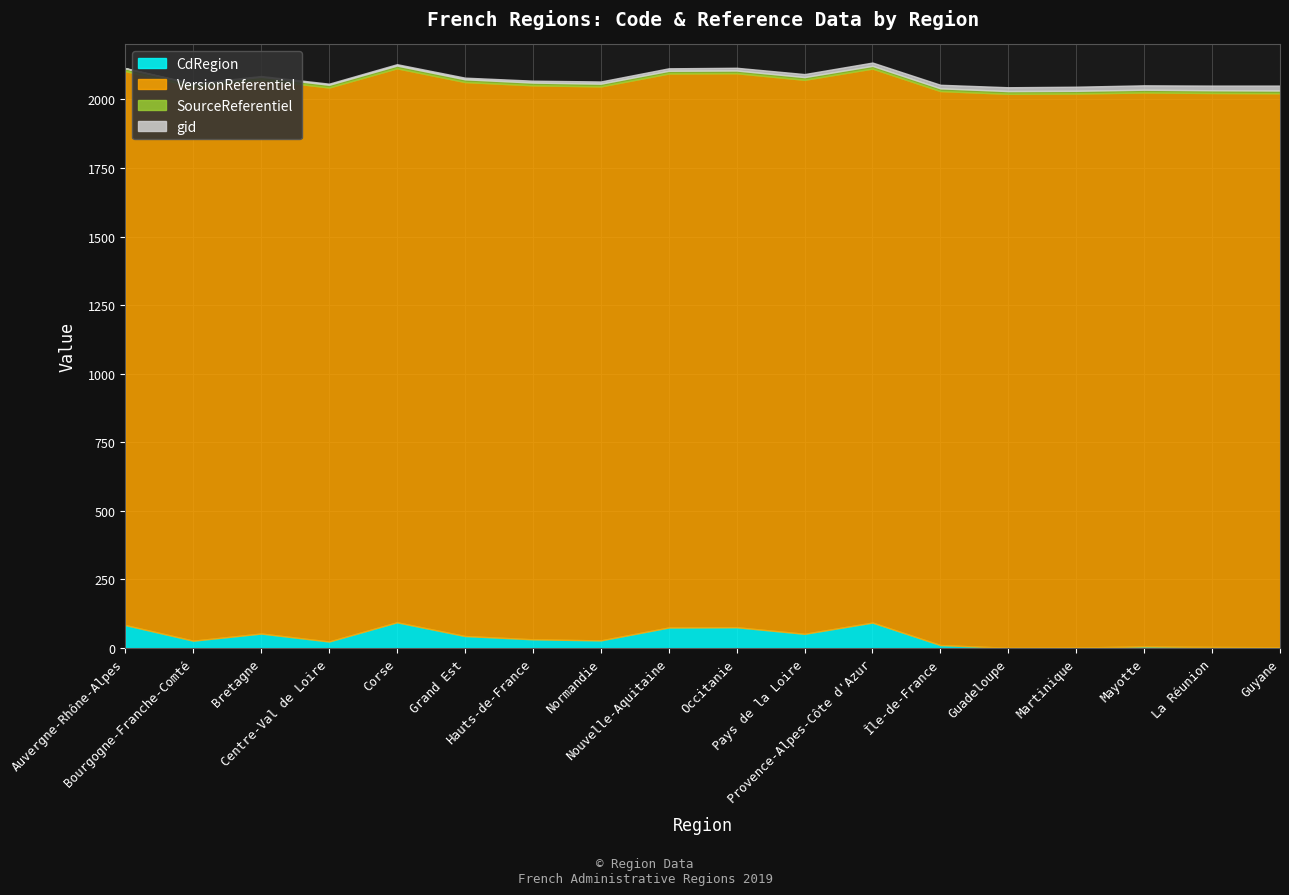

What is the minimum value shown in the chart?

1